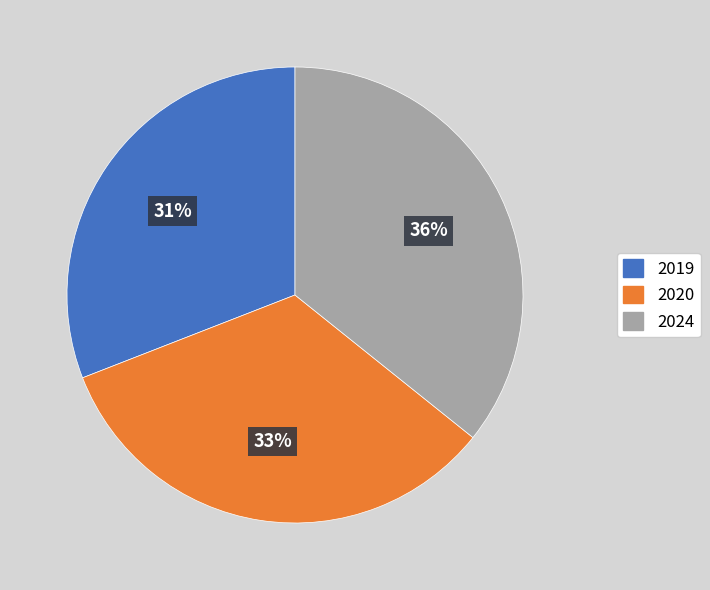

Combined, do 2020 and 2019 account for over 50%?

Yes